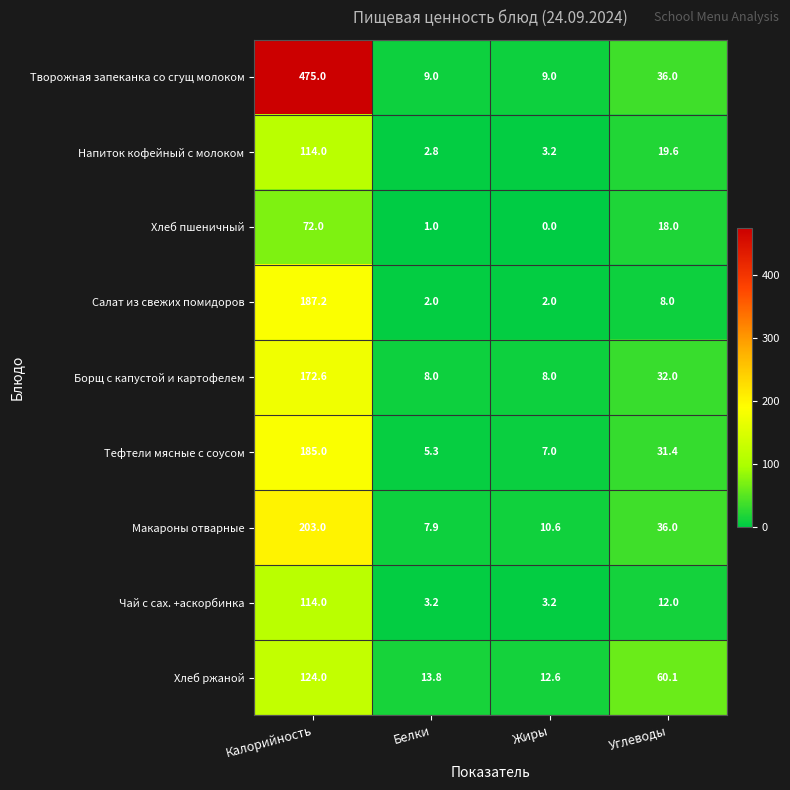

What is the approximate value of Хлеб пшеничный at Калорийность?

72.0